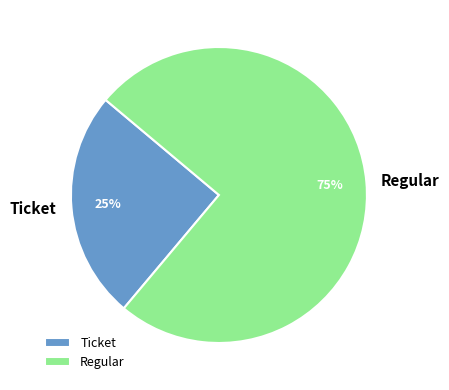

True or false: Ticket accounts for 25% of the total.

True